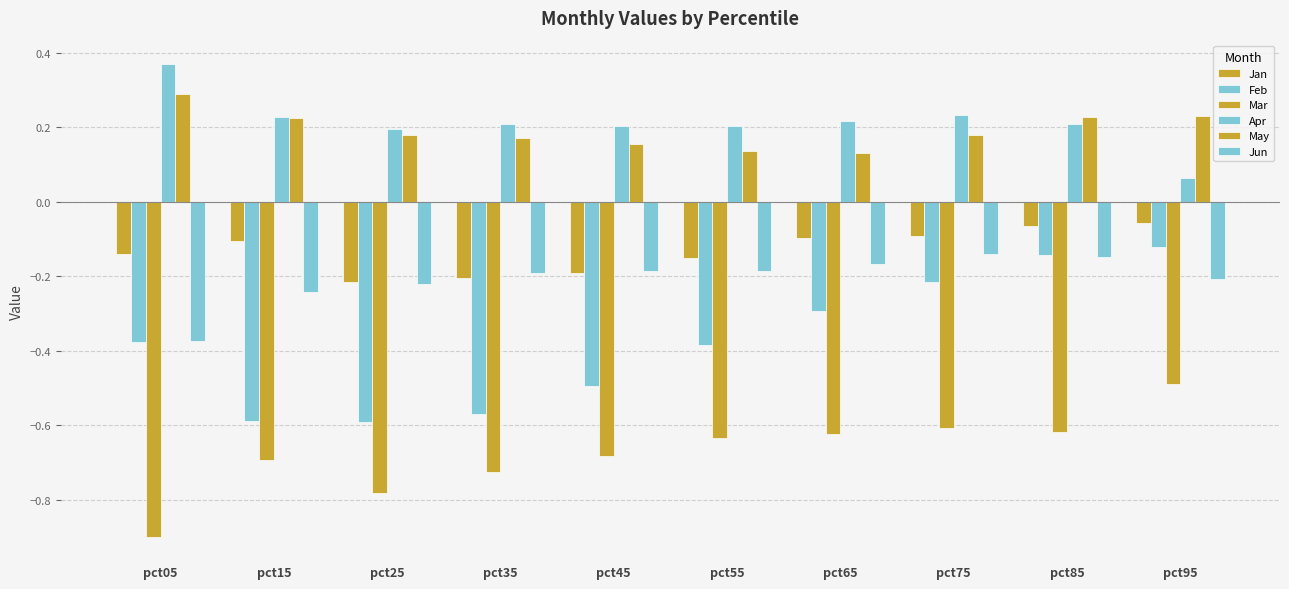

Which category has the highest value in the Apr series?

pct05